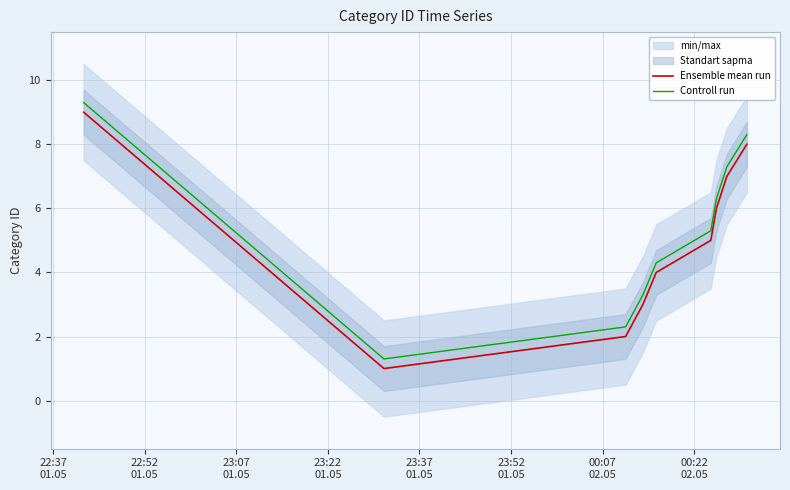

True or false: Controll run and Ensemble mean run intersect in this chart.

False